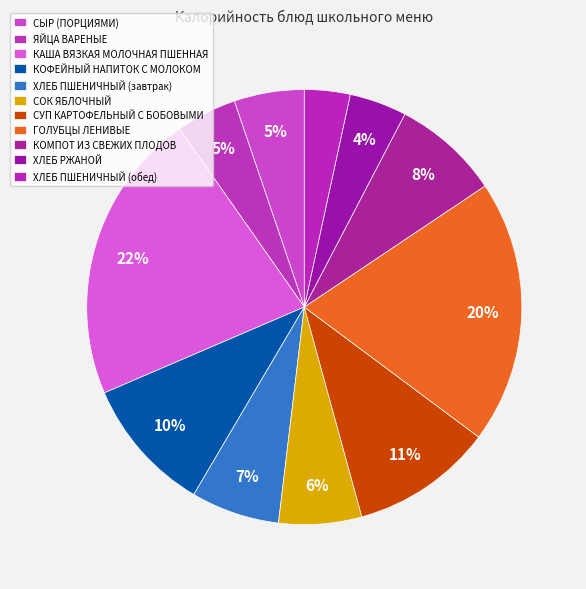

Combined, do СОК ЯБЛОЧНЫЙ and ЯЙЦА ВАРЕНЫЕ account for over 50%?

No